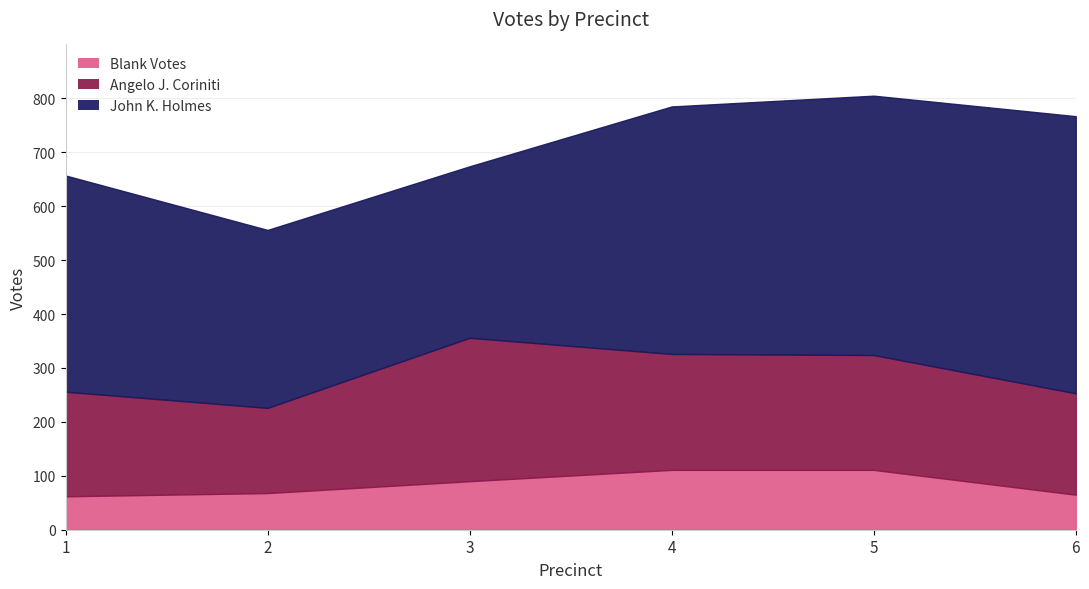

Which category has the highest value in the John K. Holmes series?

6